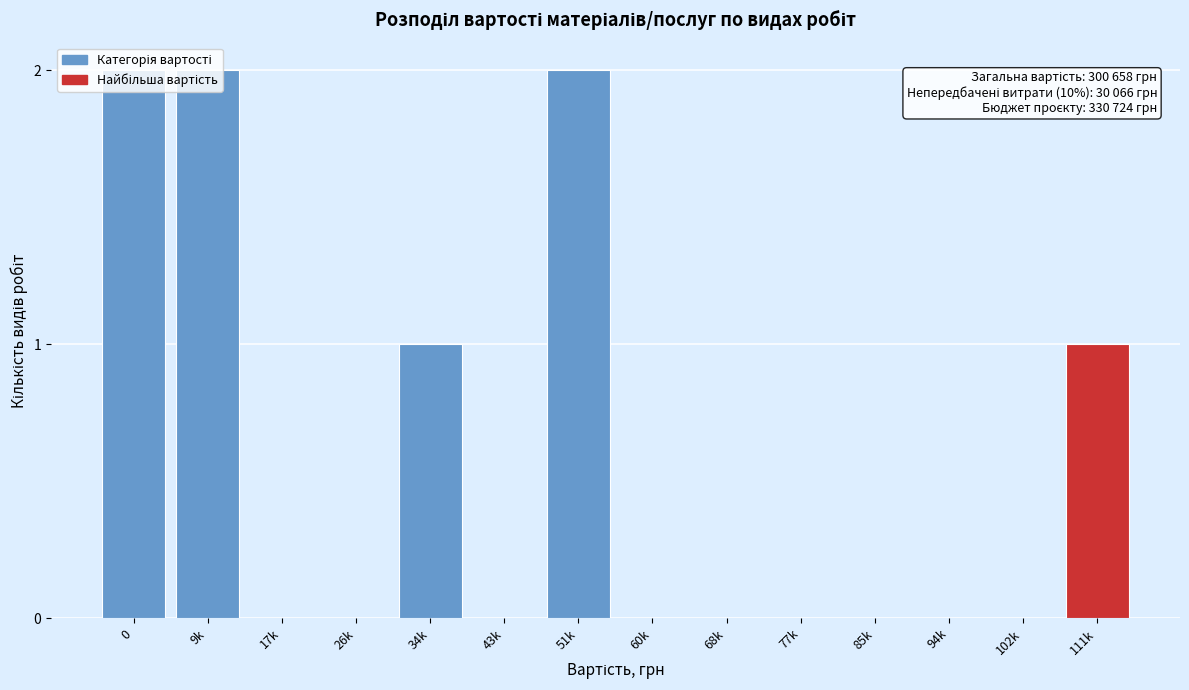

What is the sum of all values?

8